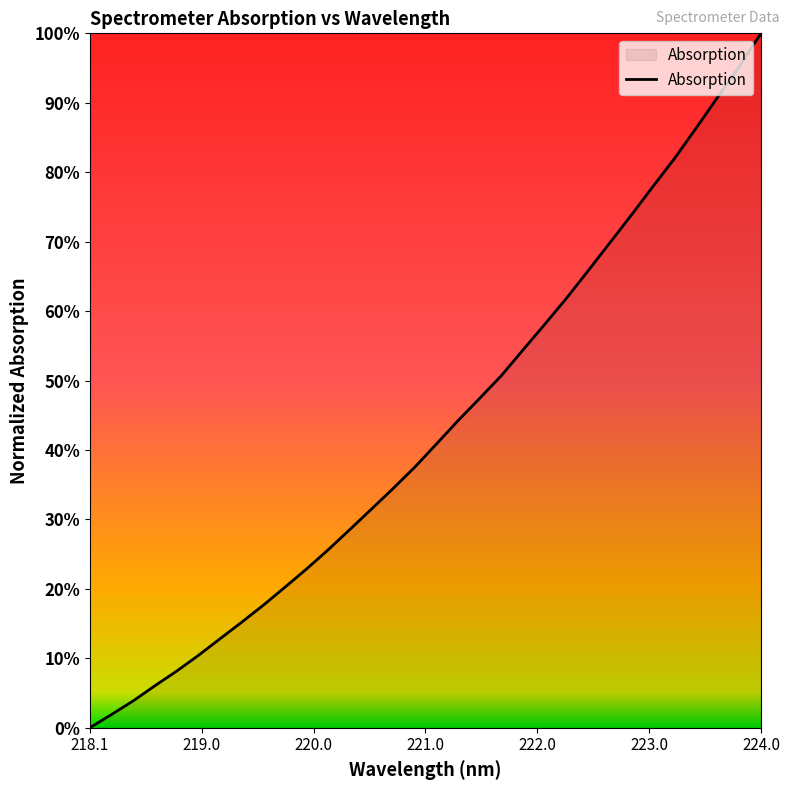

Is this an area chart (filled region under the line)?

Yes